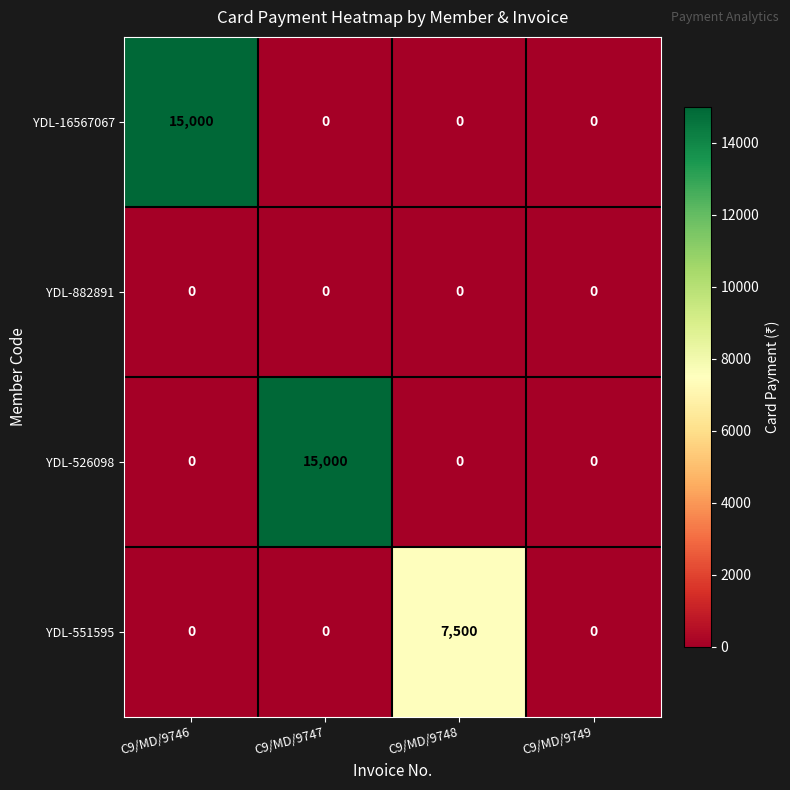

How many YDL-16567067 values are between 0 and 15000?

4